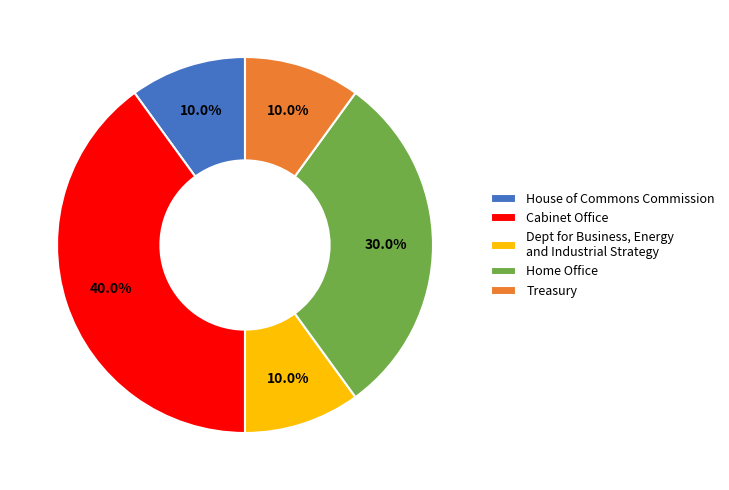

Which slice is the largest?

Cabinet Office